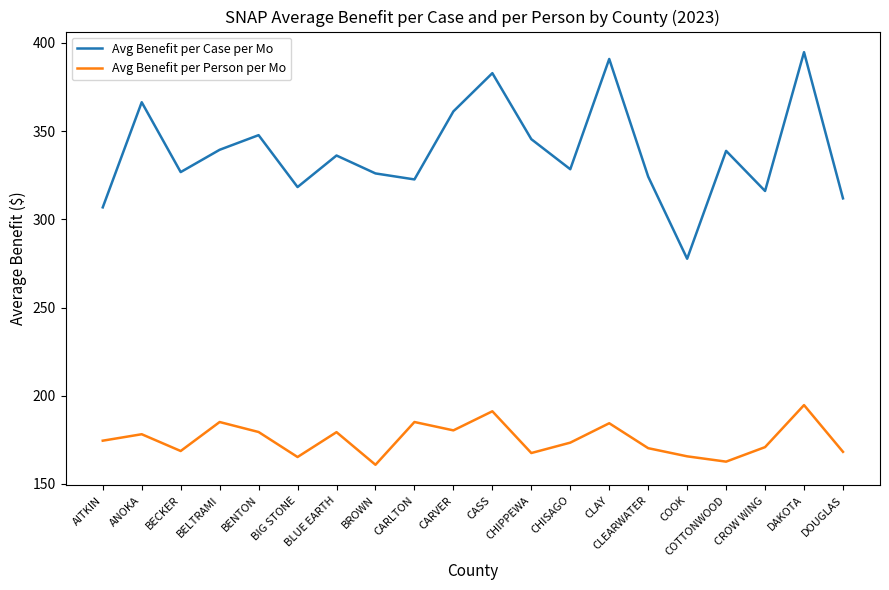

Read the Avg Benefit per Person per Mo value at BLUE EARTH.

179.3